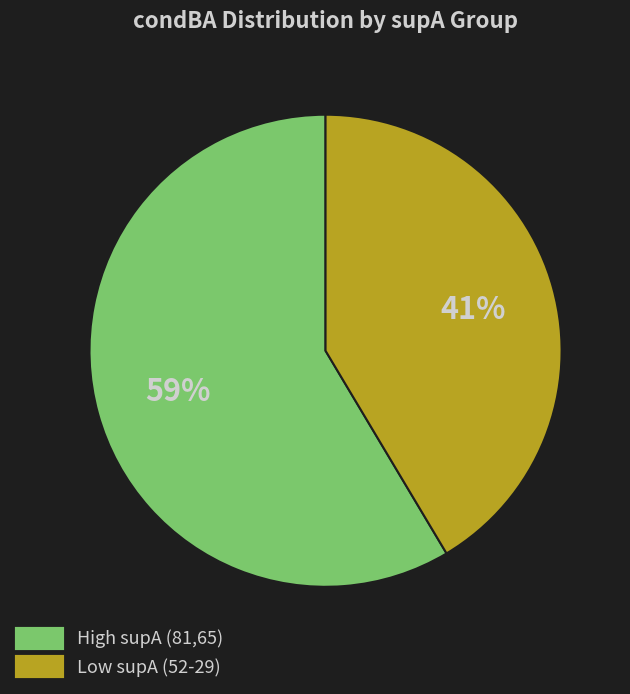

Count the number of slices in the pie.

2